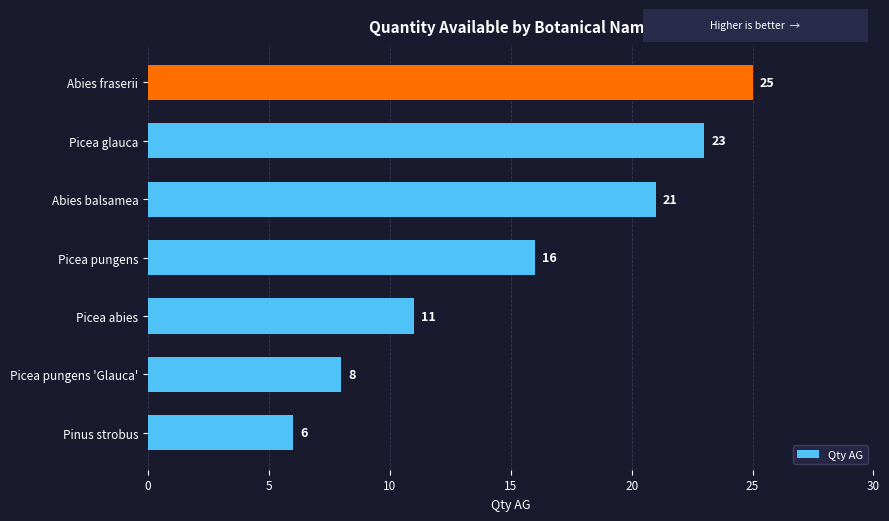

The chart shows a value of 22 at Picea pungens. True or false?

False